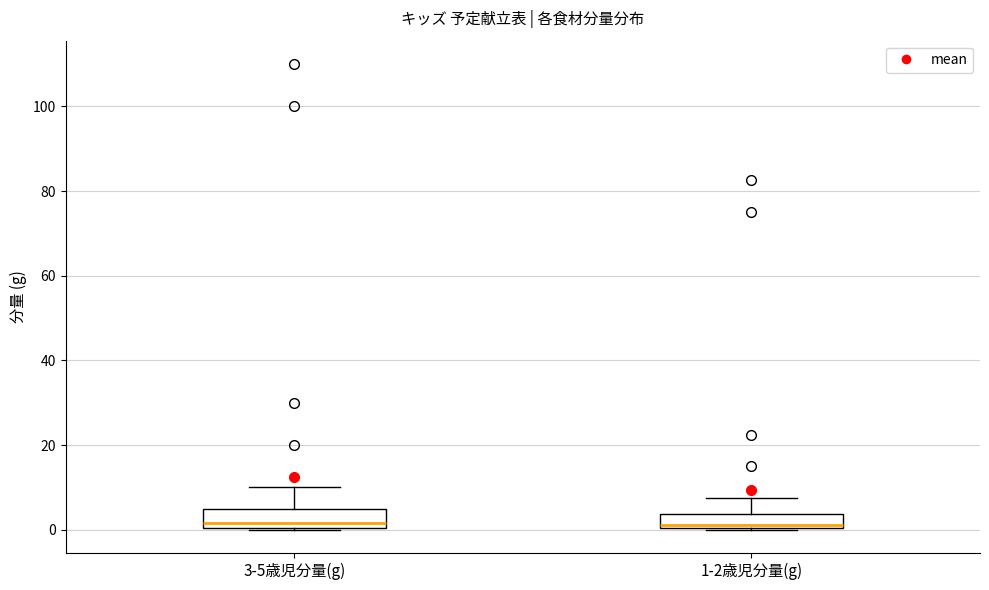

Where is the lower edge of the box for 3-5歳児分量(g) on the y-axis? The values are not printed on the chart, so give them approximately, as read against the axis.

0